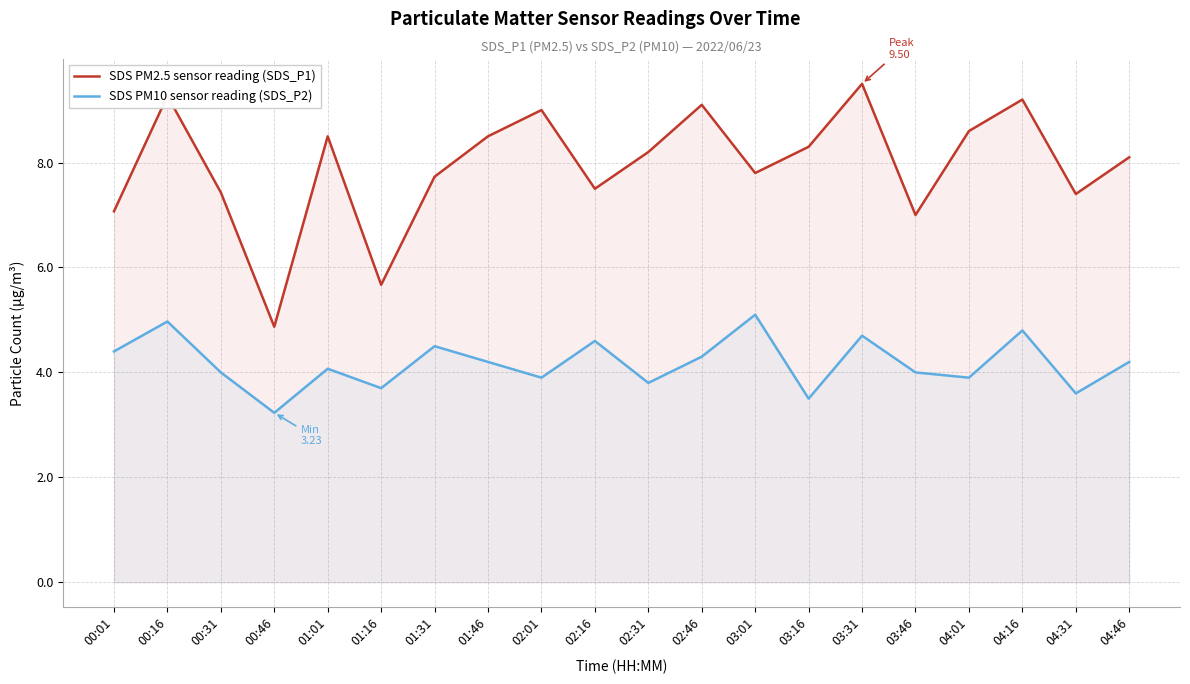

What is the value of the SDS PM2.5 sensor reading (SDS_P1) point at the 11th from the left?

8.2